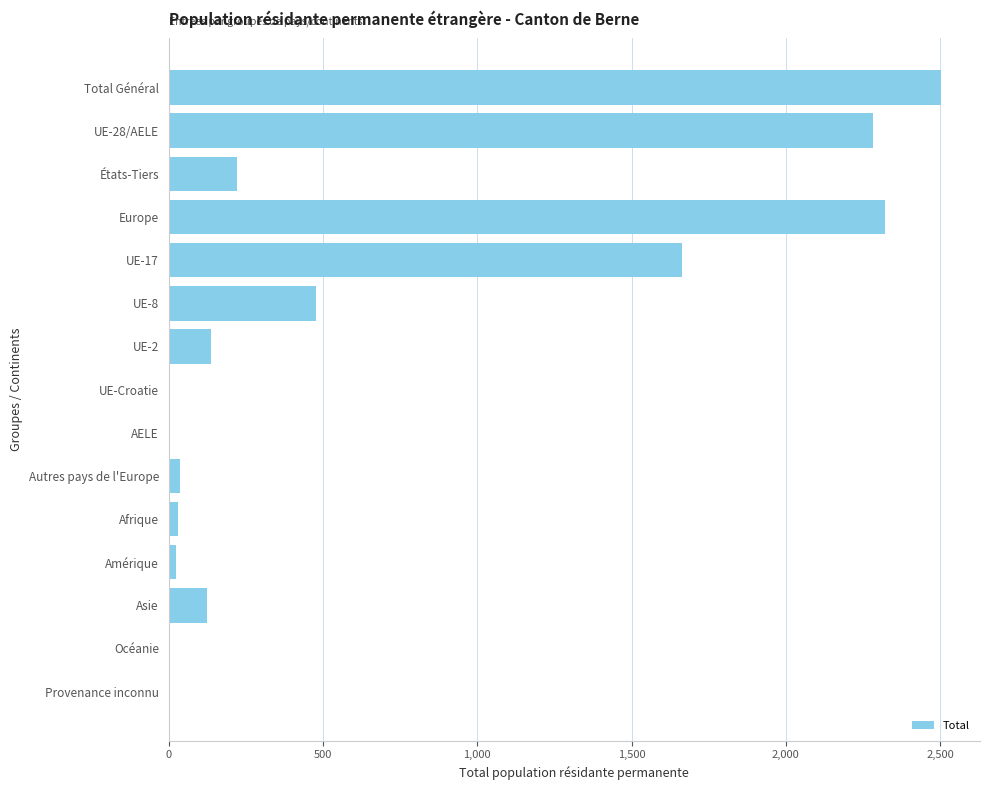

Between Asie and AELE, which is larger?

Asie